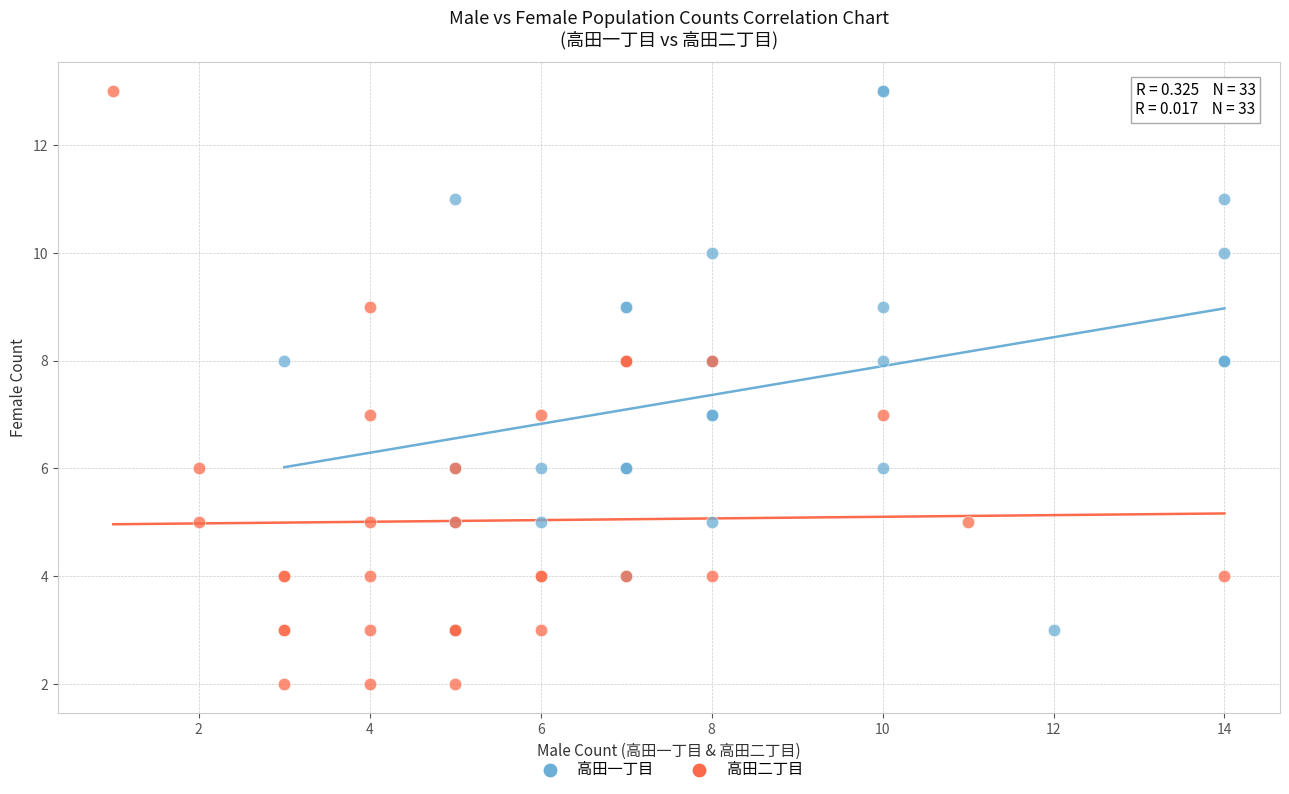

Which series reaches the minimum Y coordinate?

高田二丁目